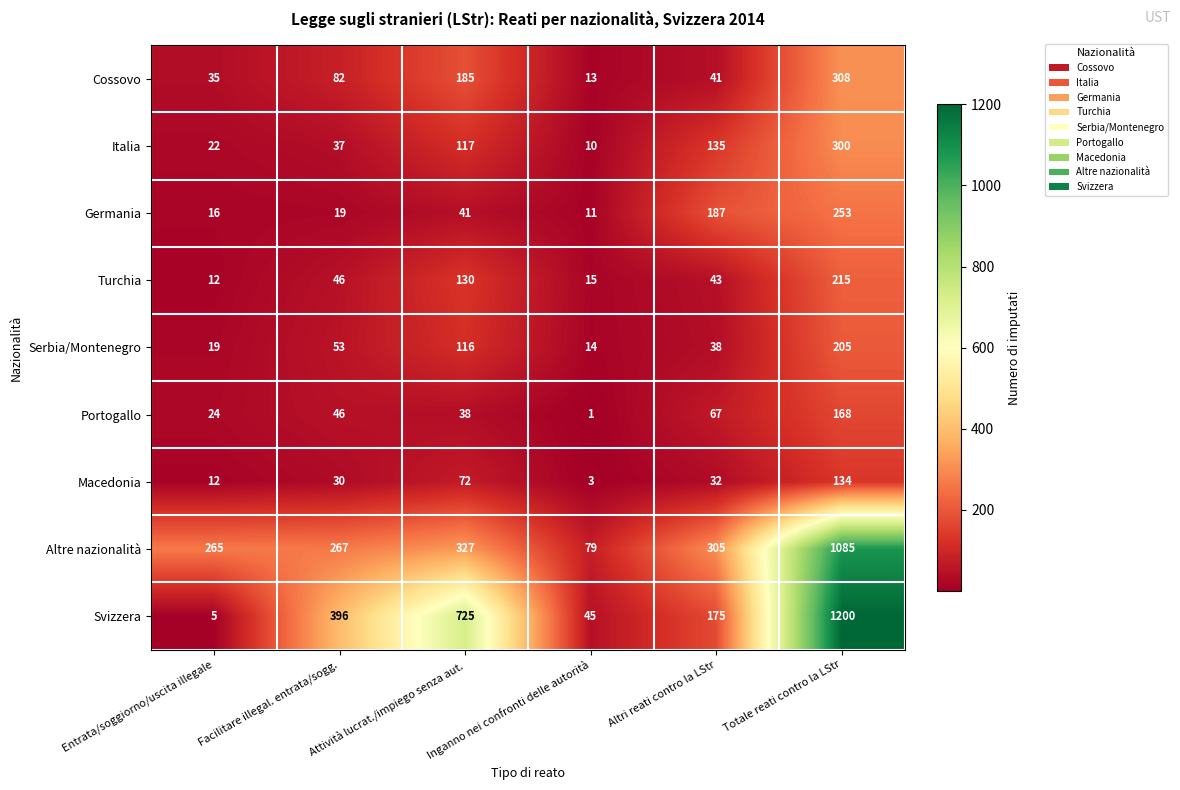

The Serbia/Montenegro series shows 53 at Facilitare illegal. entrata/sogg.. True or false?

True